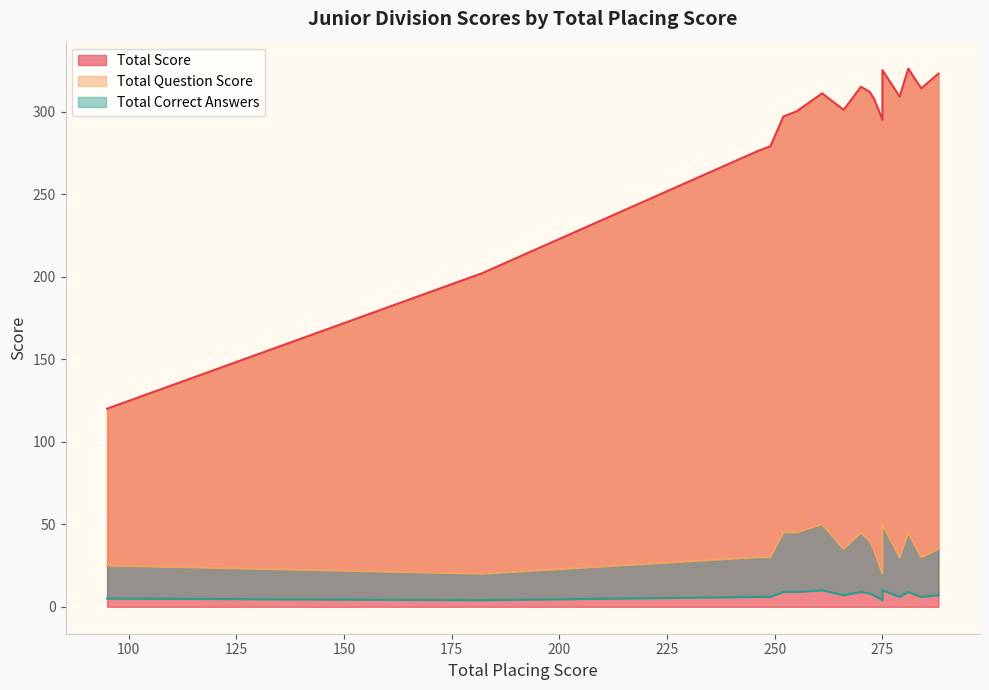

Which series has the largest total across all categories?

Total Score